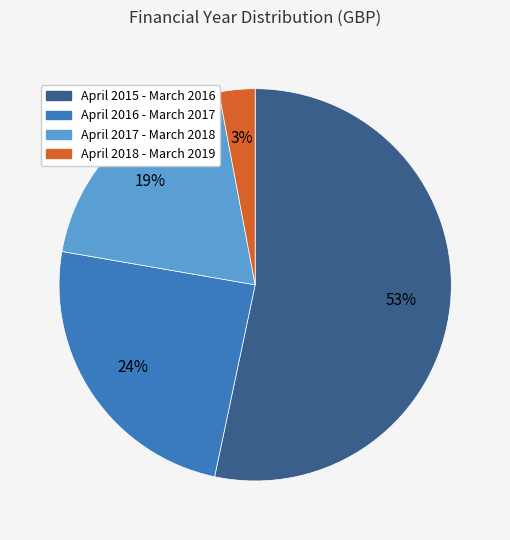

Is the sum of April 2015 - March 2016 and April 2016 - March 2017 greater than half?

Yes